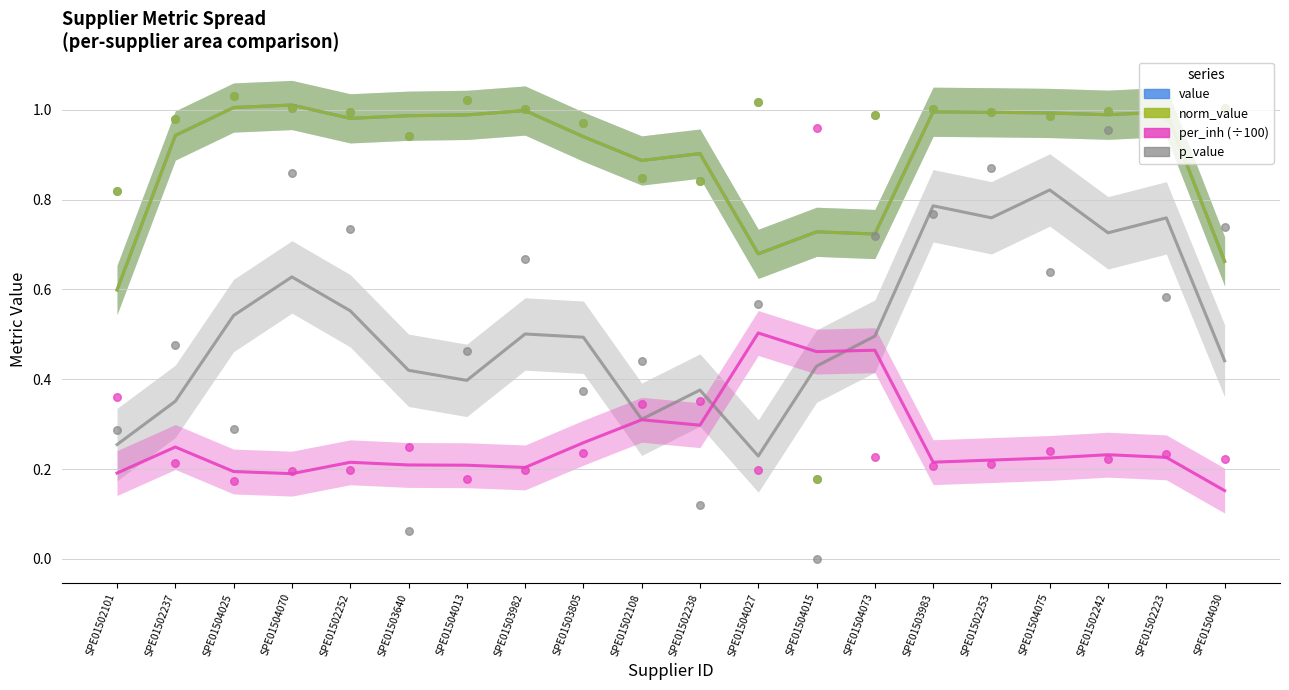

Is the value of per_inh at SPE01504015 greater than the value of value at SPE01502252?

No